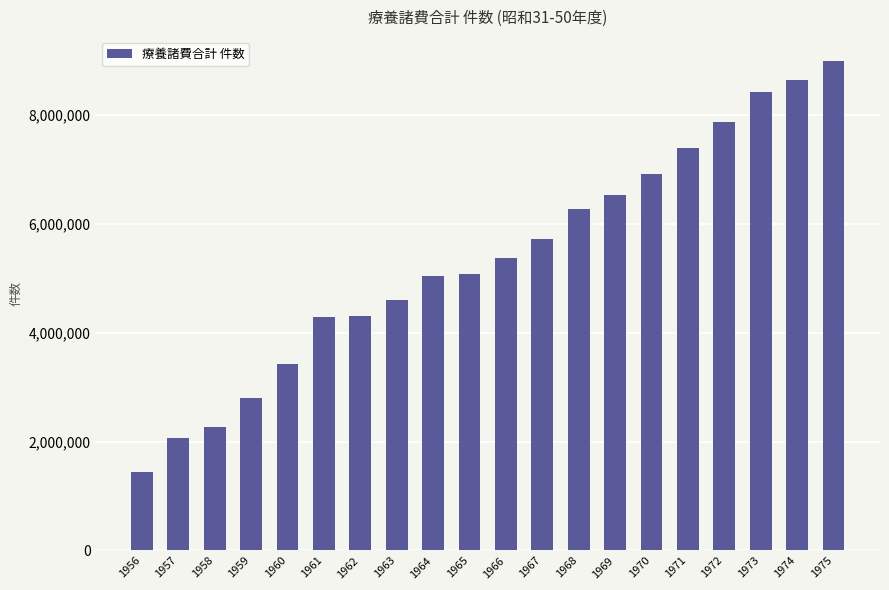

What is the average value?

5375661